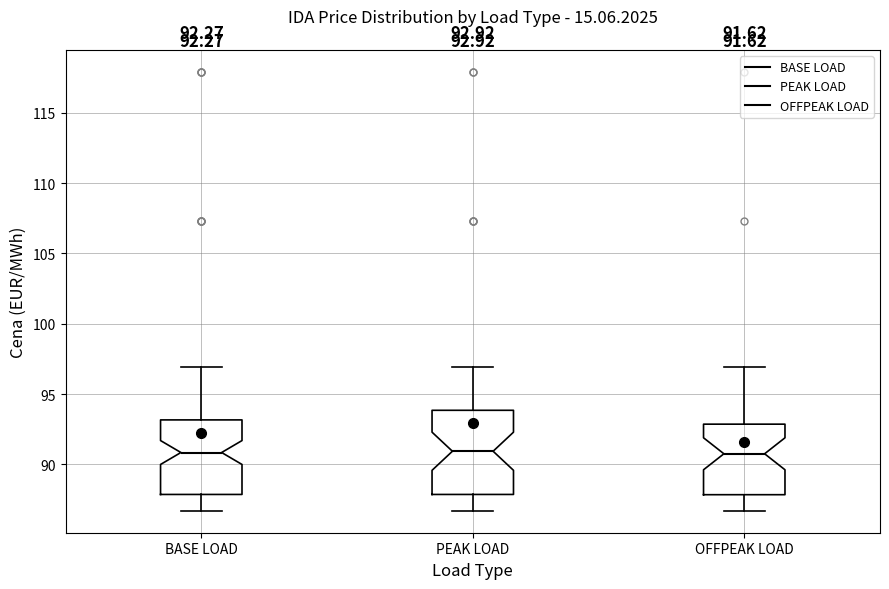

Which box is the tallest, from its lower edge to its upper edge?

PEAK LOAD